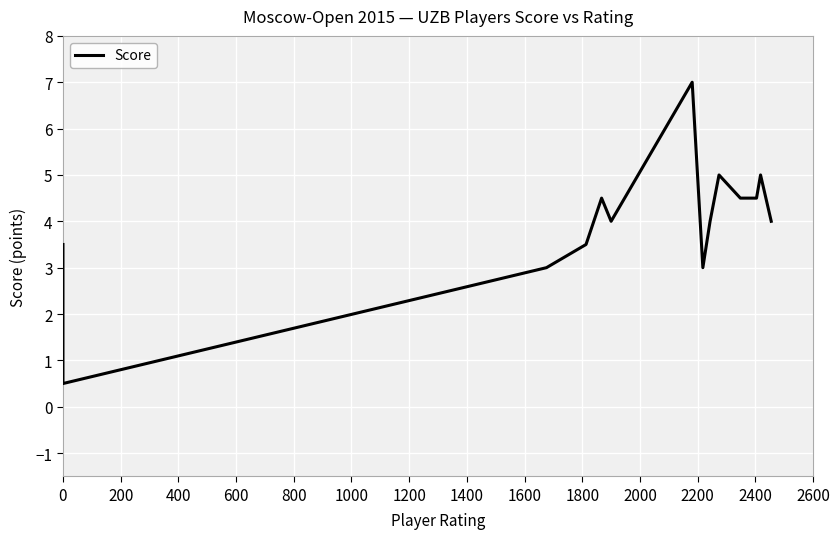

What is the average value?

4.0